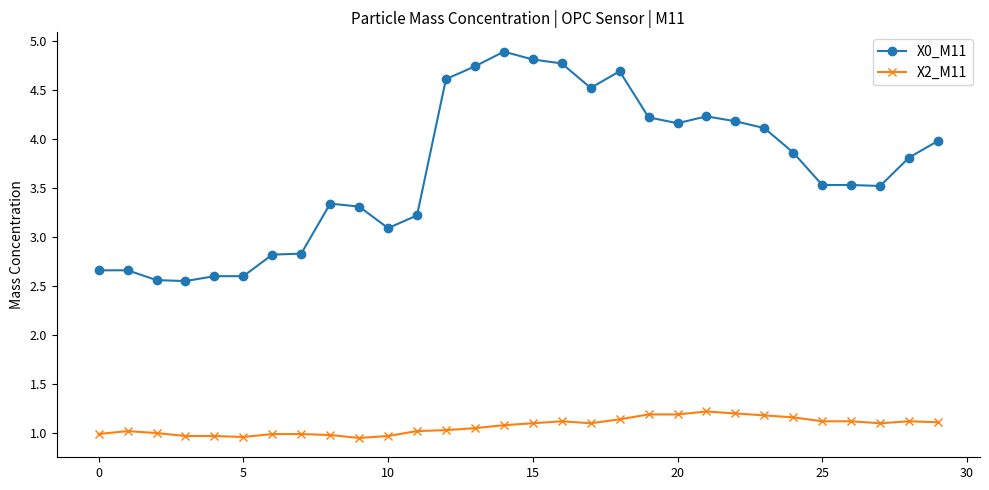

What is the average value of the X0_M11 series?

3.7